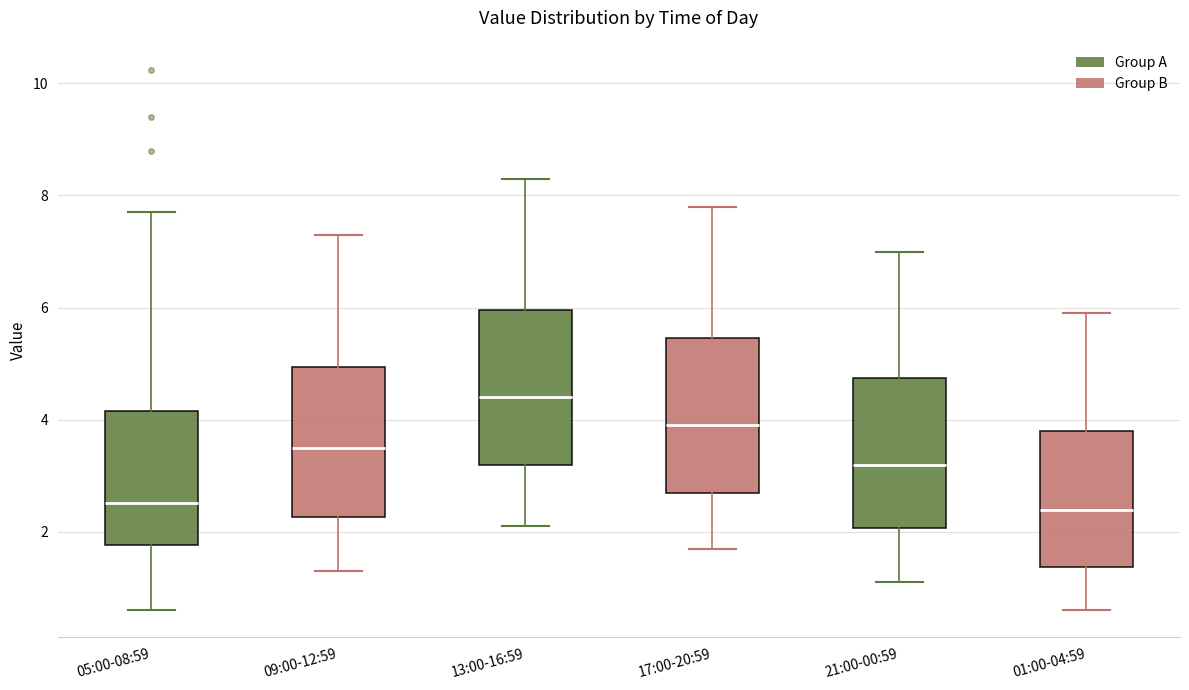

Where does the lower whisker of the box for 17:00-20:59 end on the y-axis? The values are not printed on the chart, so give them approximately, as read against the axis.

1.8